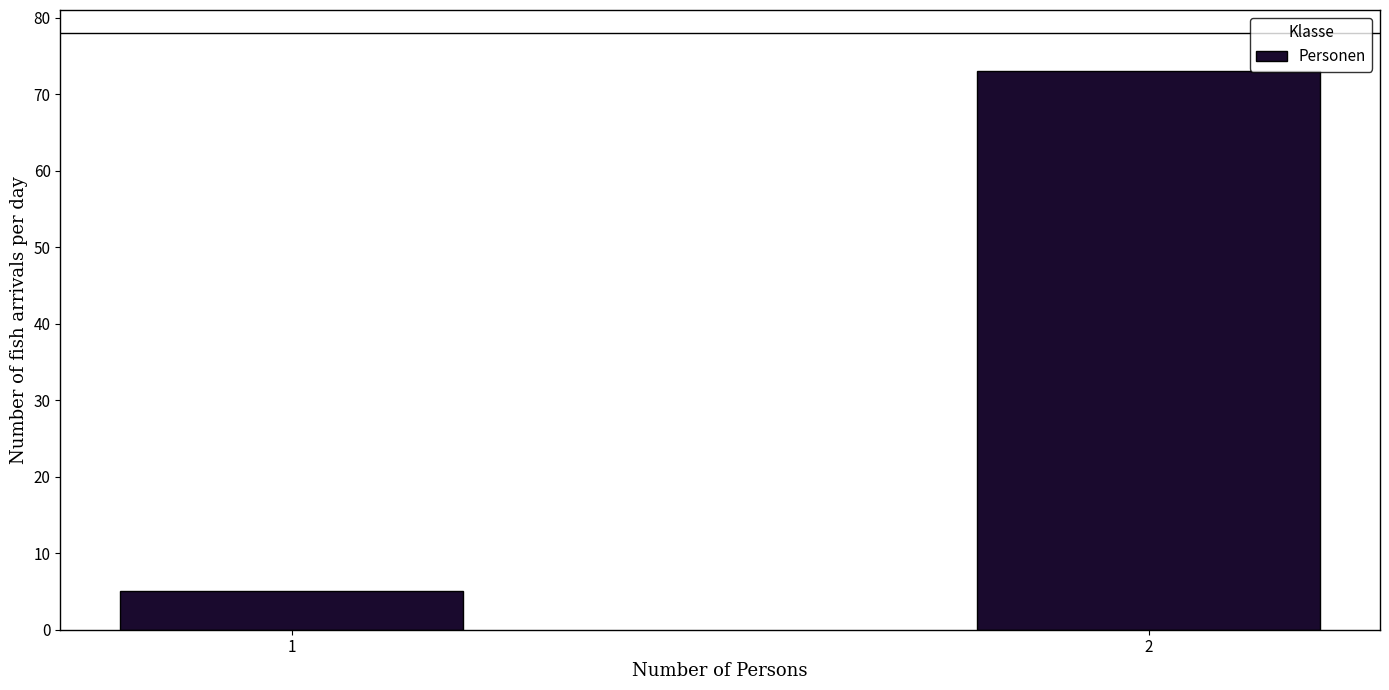

Reading left to right, transcribe all the data shown in this chart.

1=5	2=73